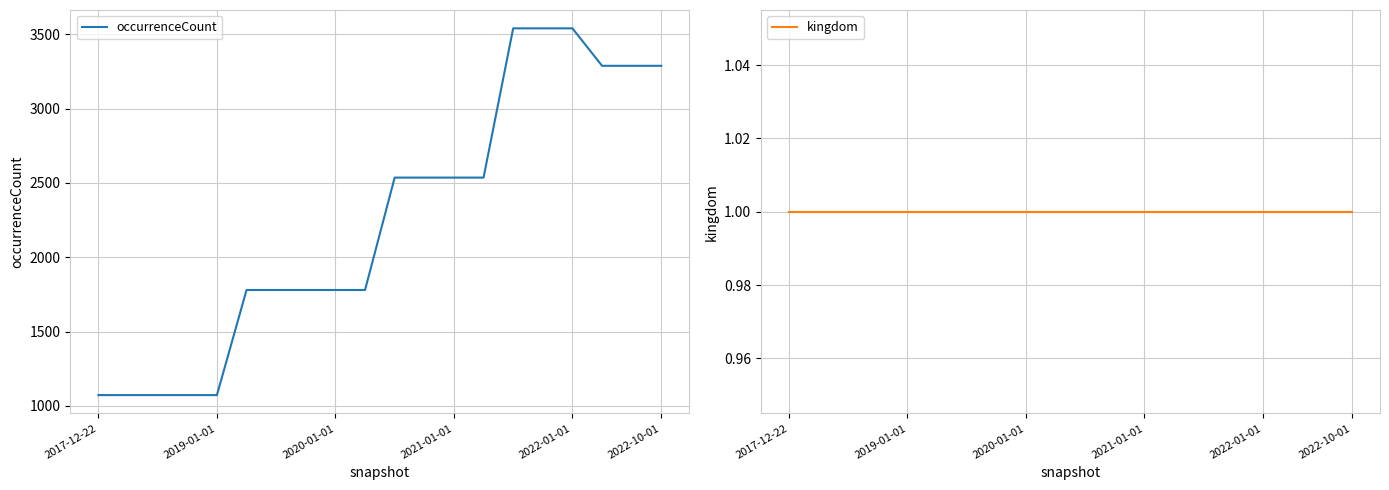

What is the maximum value for occurrenceCount?

3540